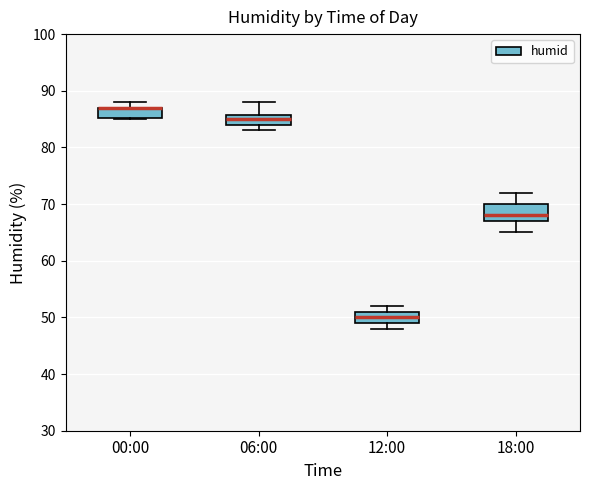

Which box is the tallest, from its lower edge to its upper edge?

18:00